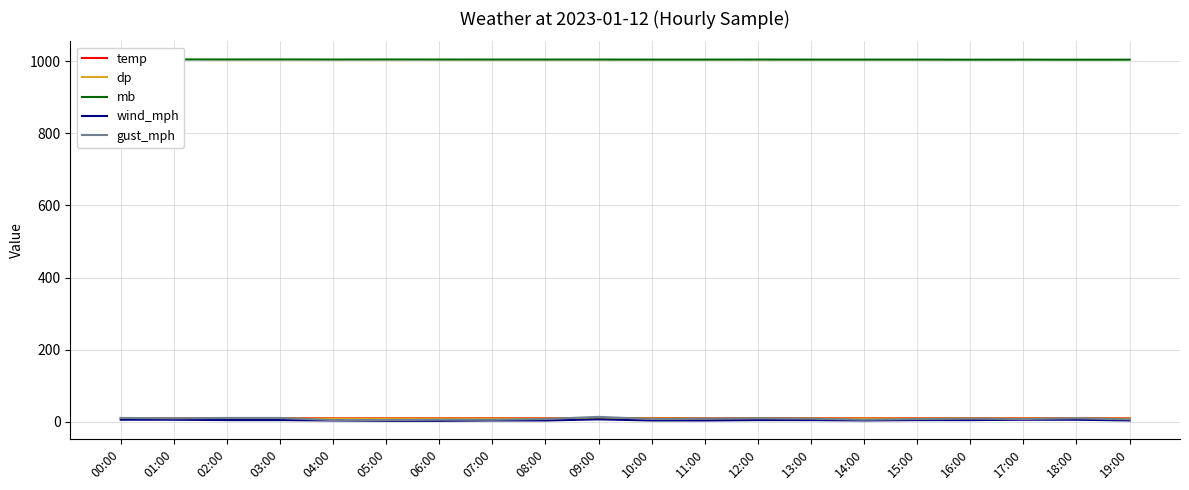

What is the label of the 7th point from the left?

06:00